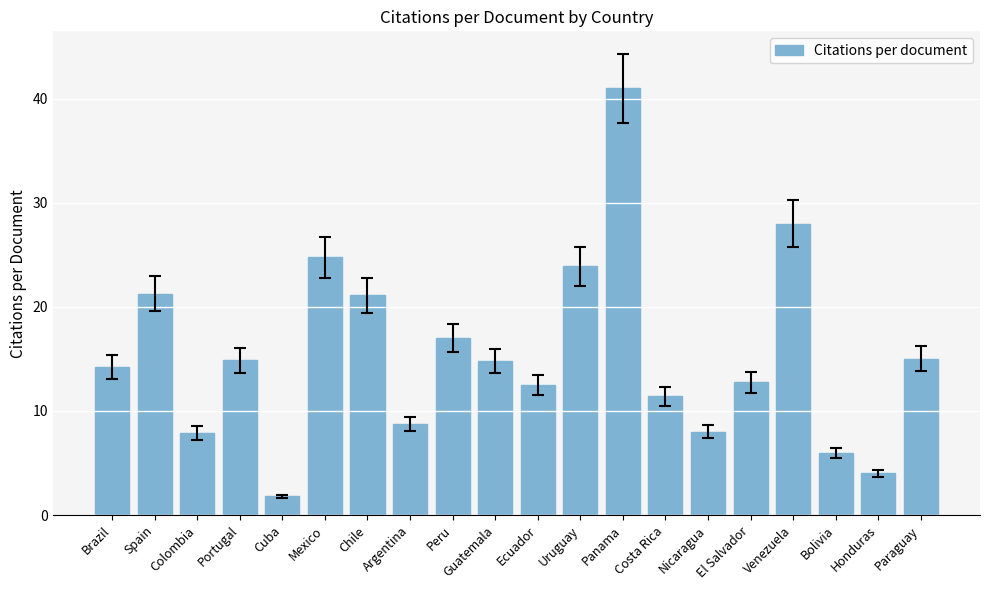

What position from the right is Peru?

12